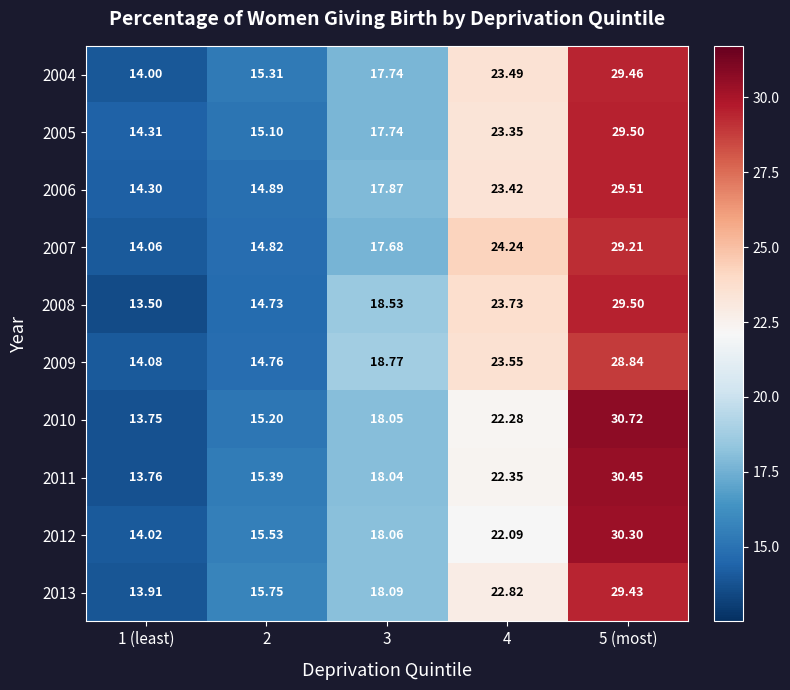

Is the value of 2007 at 3 greater than the value of 2006 at 1 (least)?

Yes